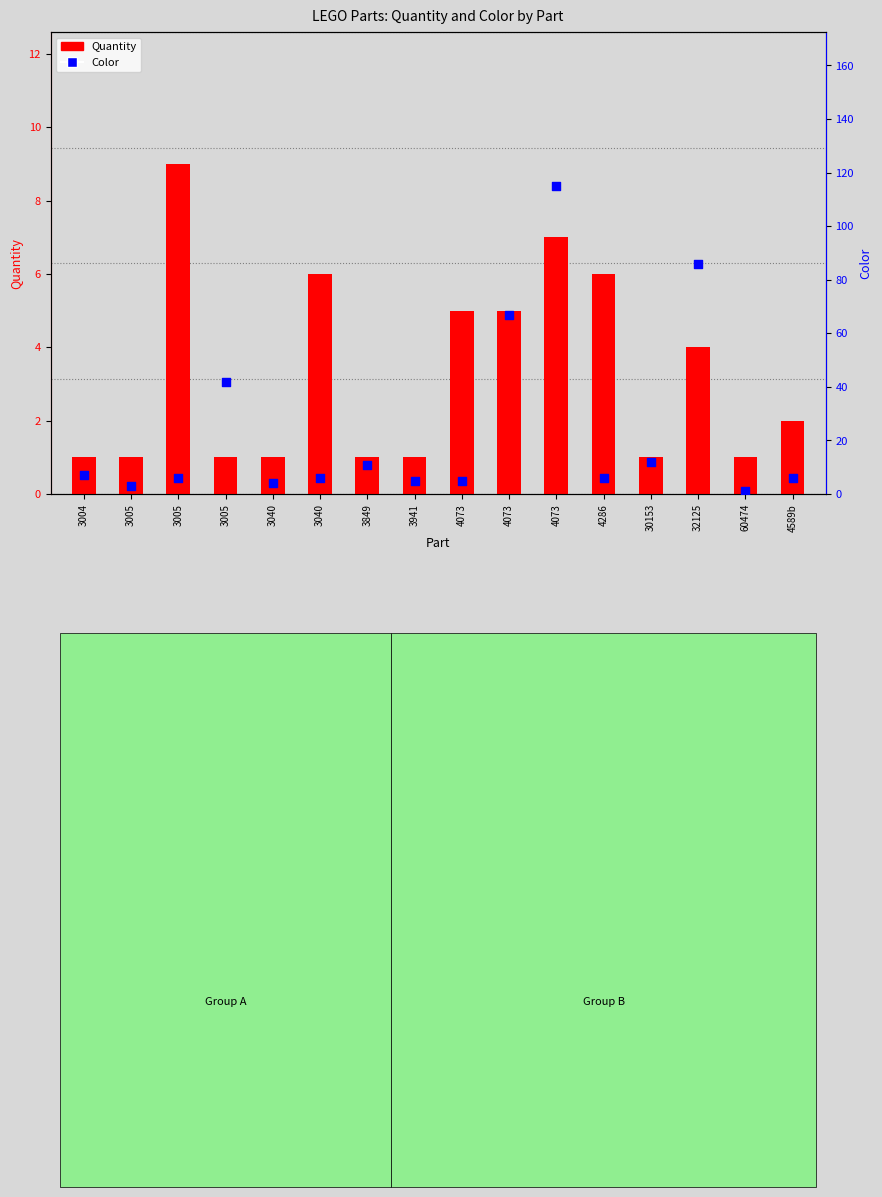

Is the value of Color at 4286 greater than the value of Quantity at 3040?

Yes